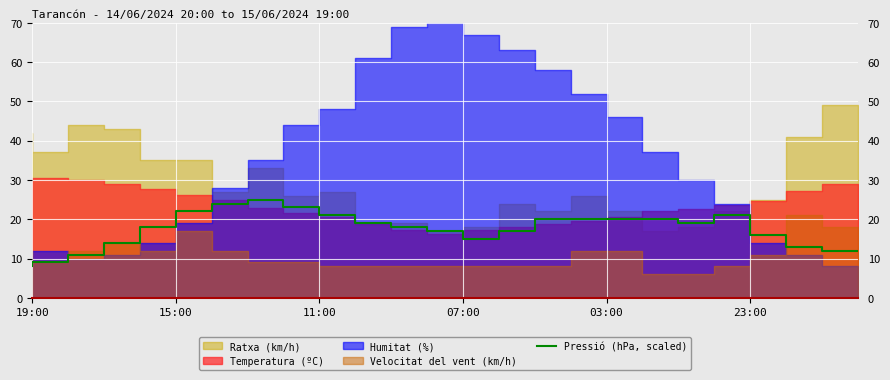

What position from the left is 18?

19